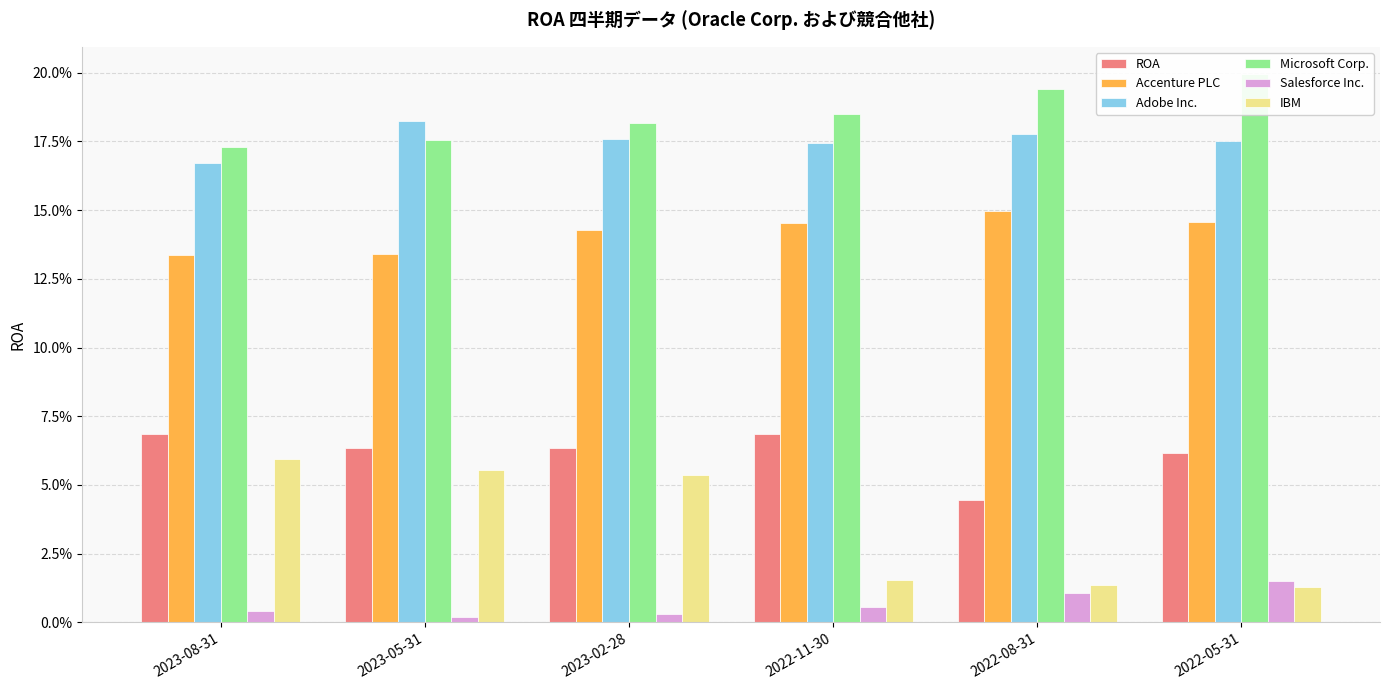

What is the sum of the Accenture PLC values at 2023-05-31 and 2023-02-28?

0.3